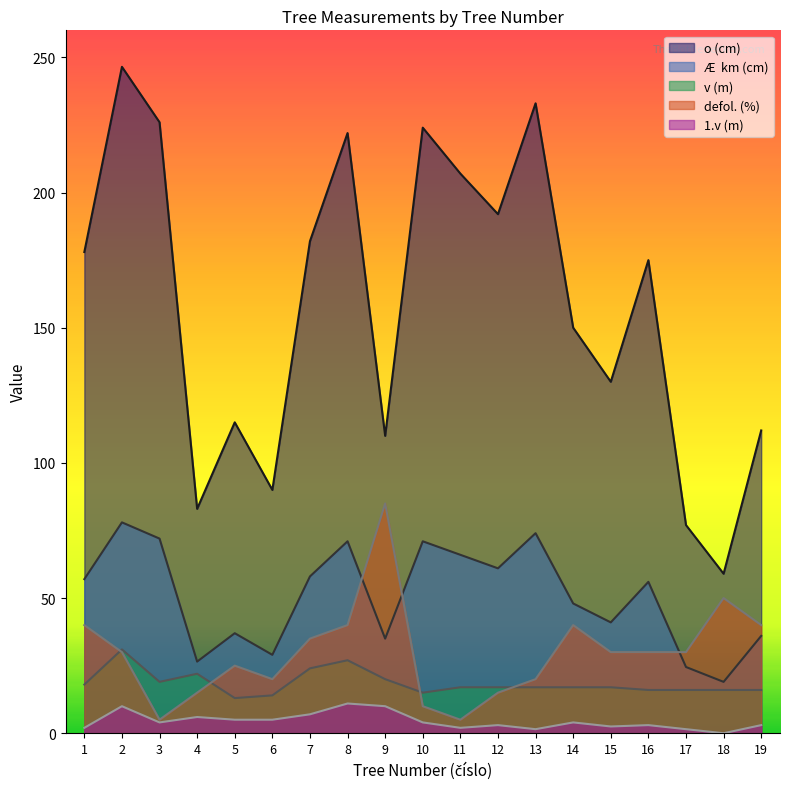

Which label corresponds to the smallest value in the chart?

18